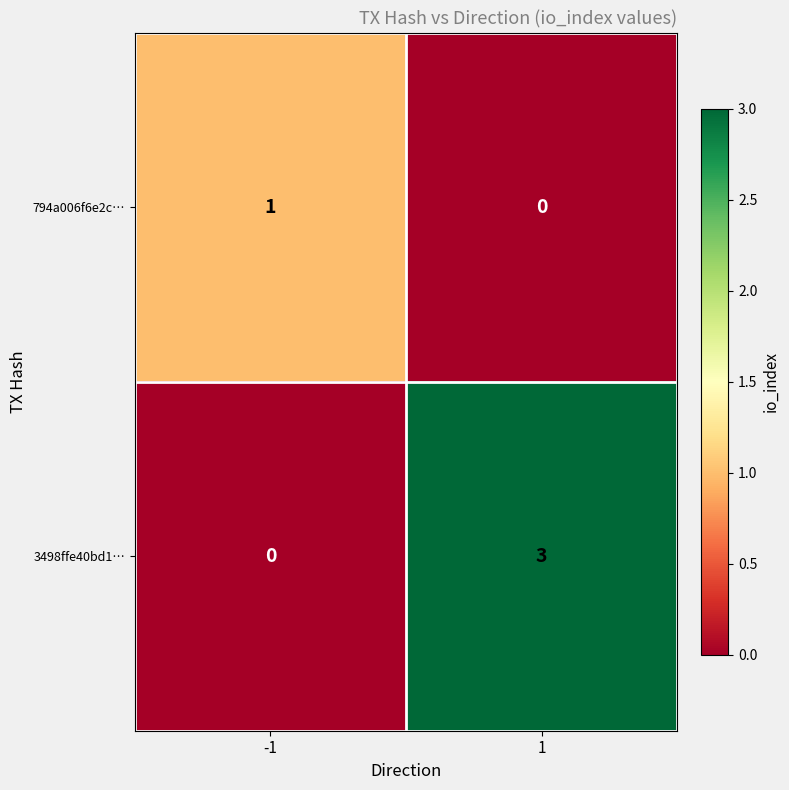

List the labels in order of 3498ffe40bd1… value, smallest first.

-1, 1